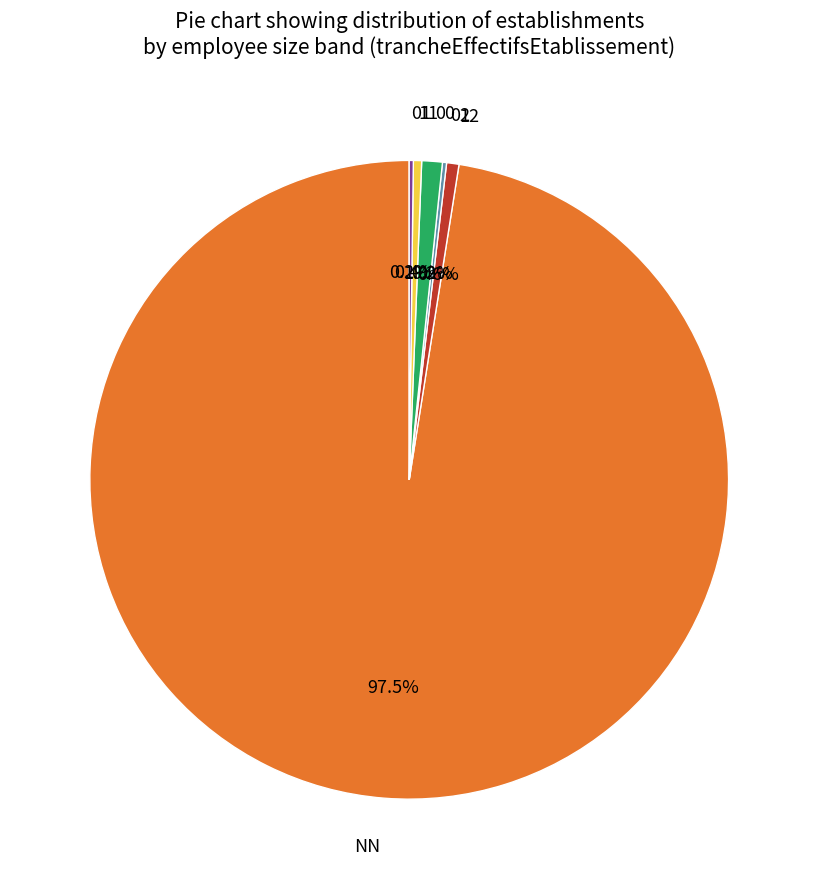

Which has a higher value, 11 or 00?

00